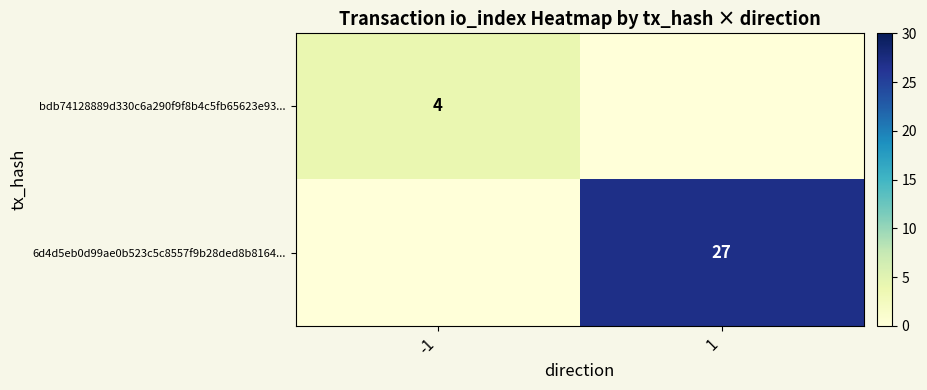

What is the greatest value displayed?

27